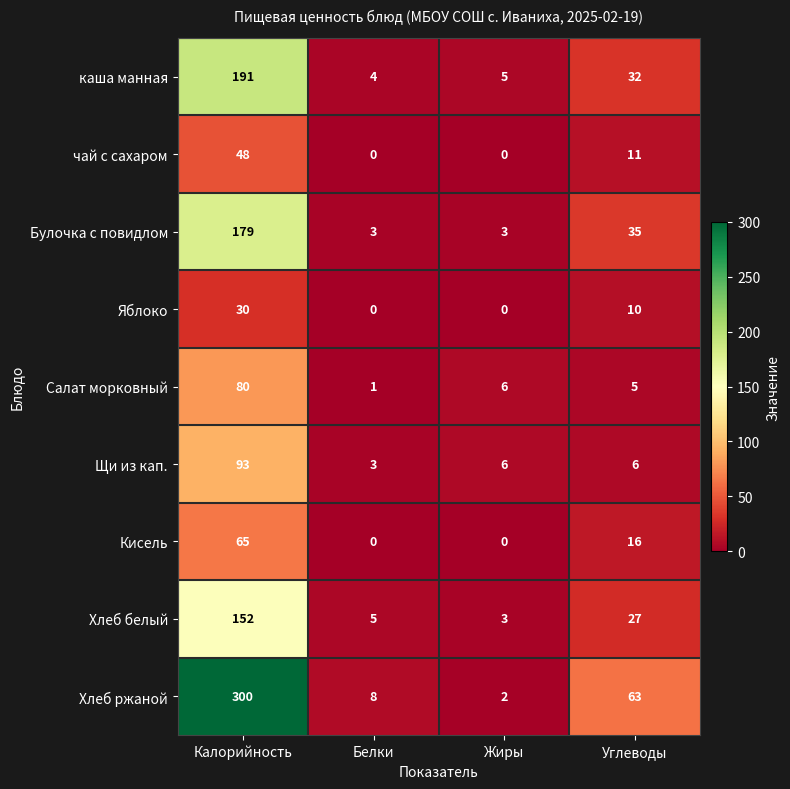

At which label does Салат морковный first exceed 6?

Калорийность